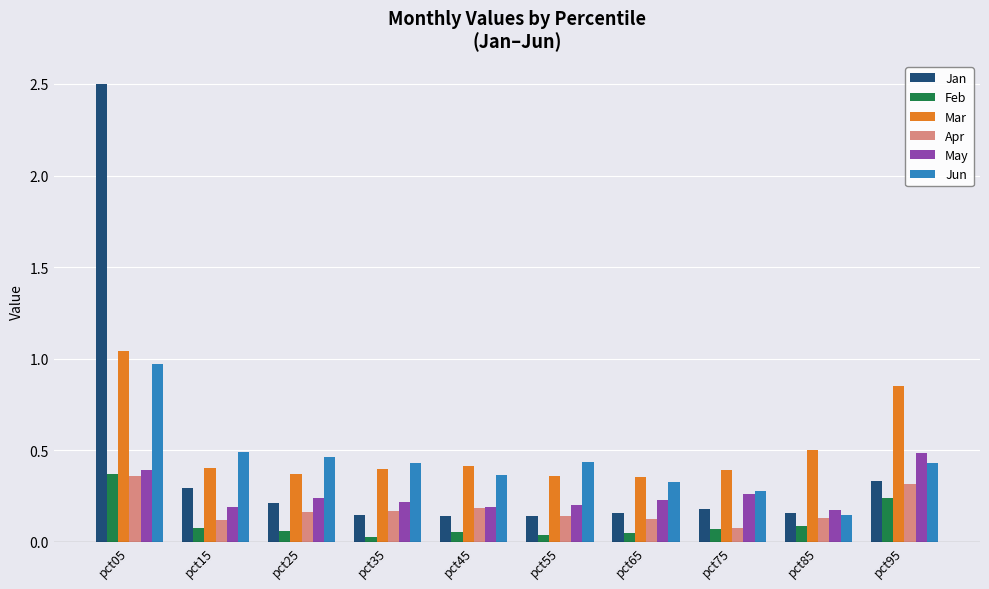

At which label does Apr reach its minimum?

pct75